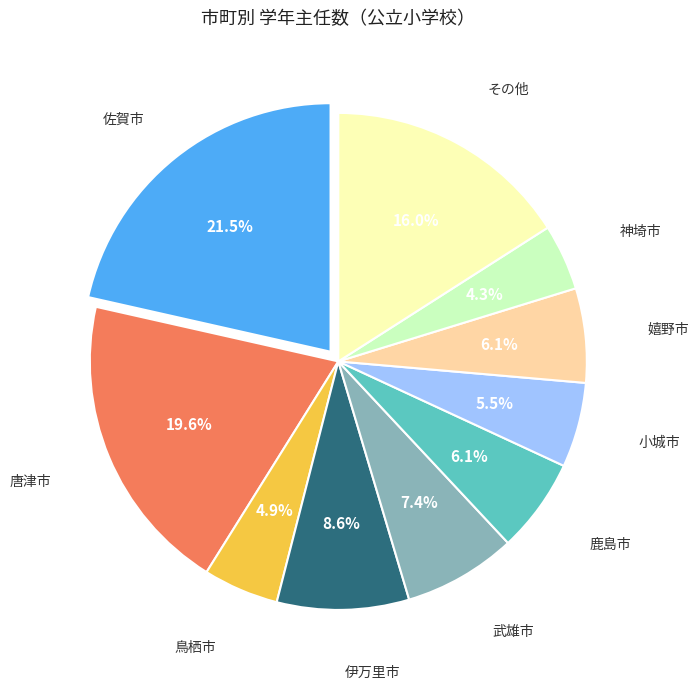

Count the number of slices in the pie.

10